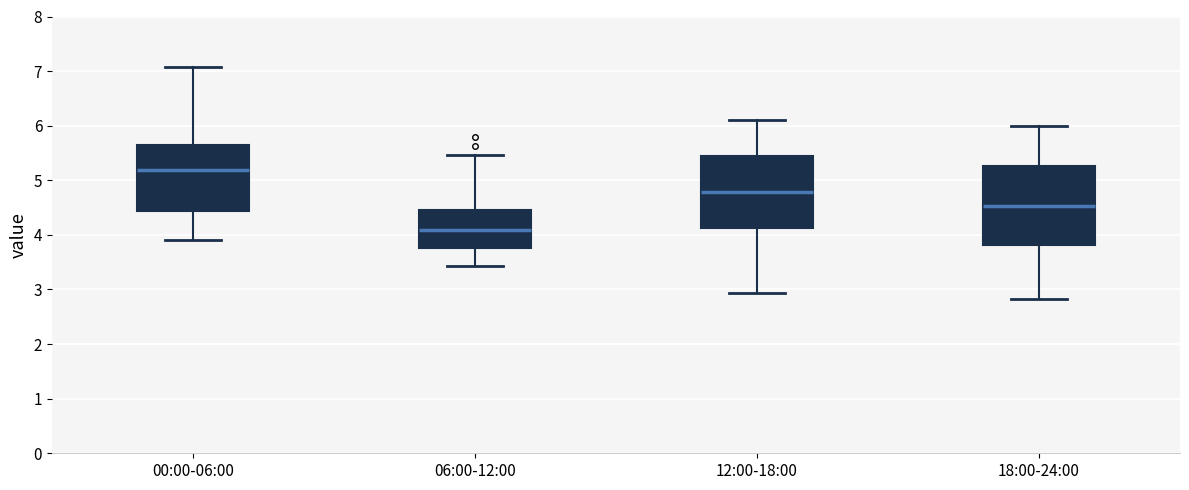

Which box's median line is the lowest?

06:00-12:00